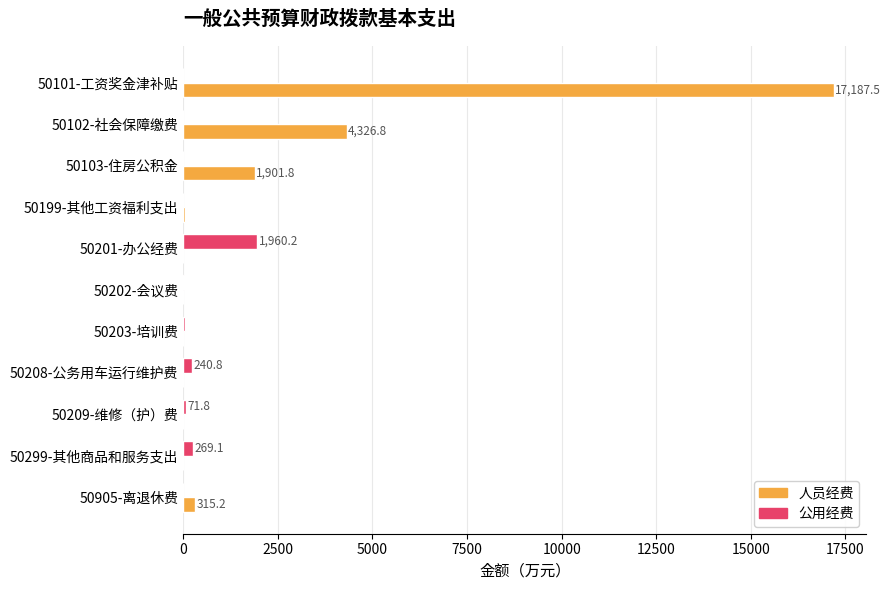

What is the sum of all 公用经费 values?

2596.5